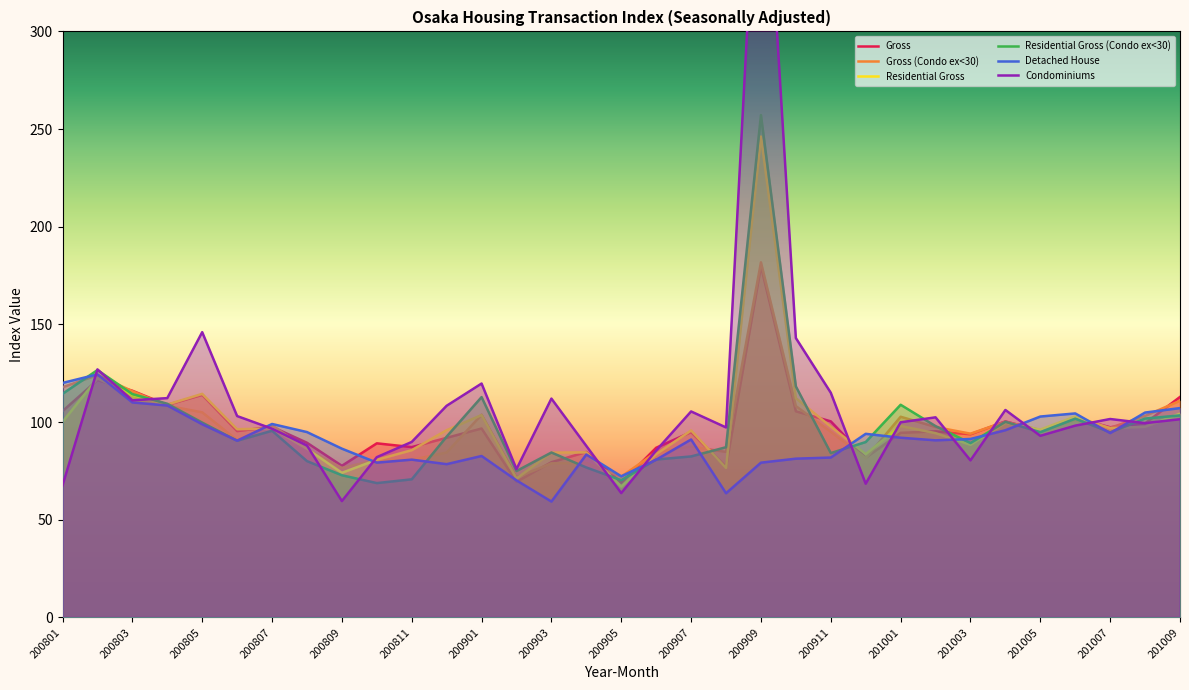

At which category is the sum across all series the highest?

200909